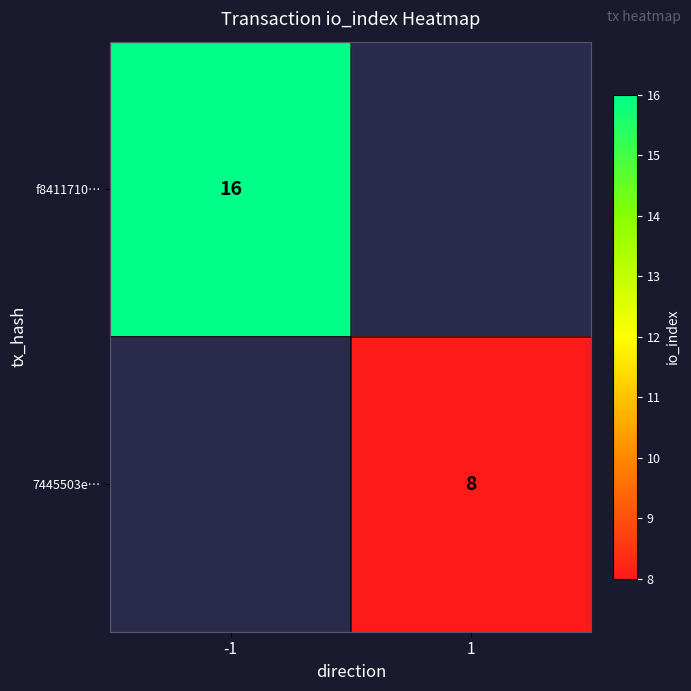

Is it true that 7445503e… equals 5.1 at 1?

False